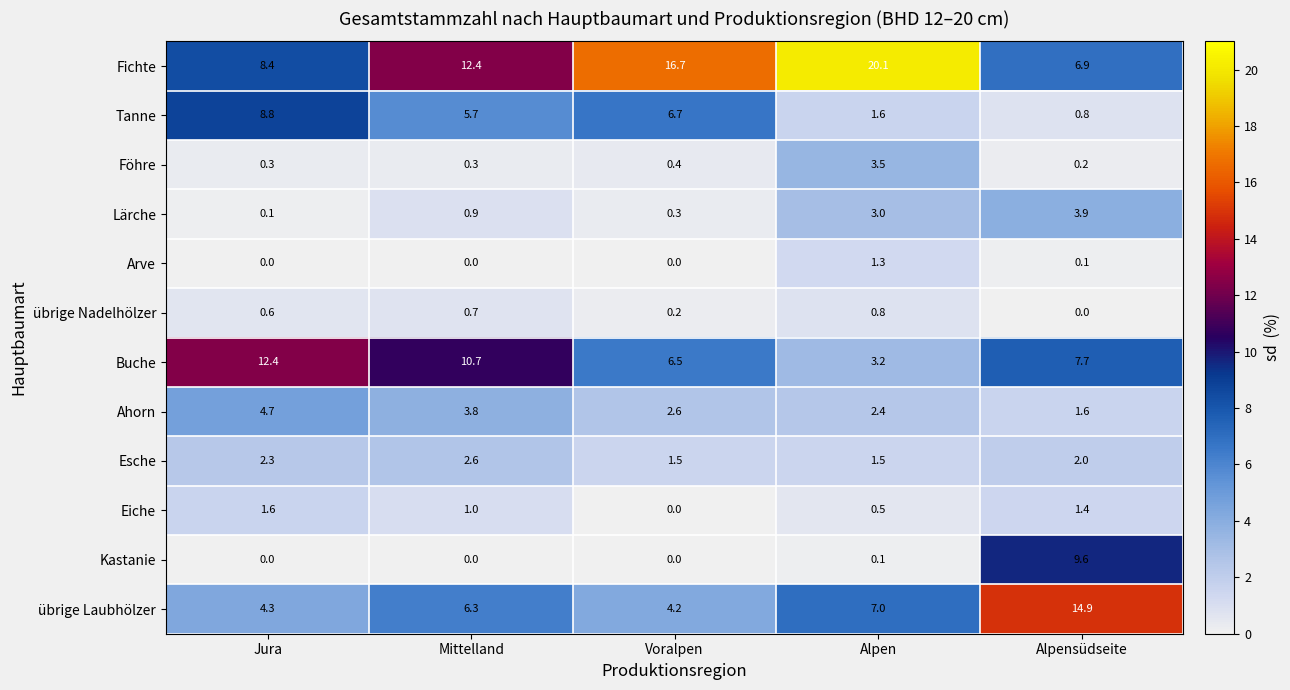

Rank the series by their maximum value, from lowest to highest.

übrige Nadelhölzer, Arve, Eiche, Esche, Föhre, Lärche, Ahorn, Tanne, Kastanie, Buche, übrige Laubhölzer, Fichte